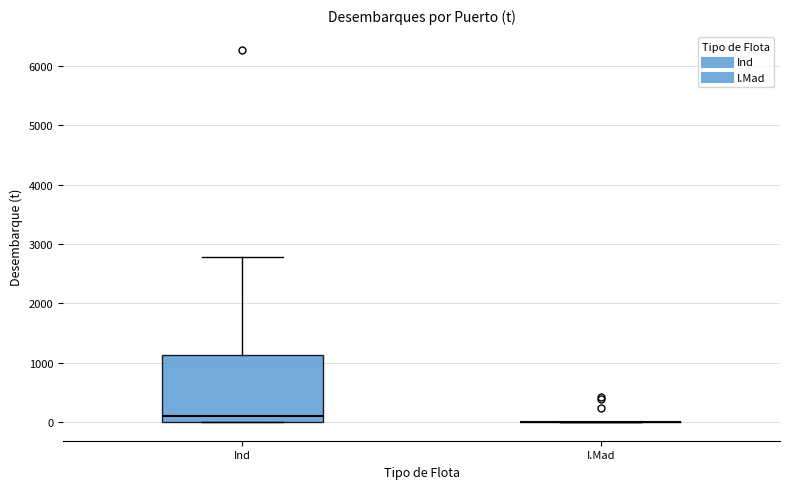

Comparing the boxes themselves (not the whiskers), which one is the tallest?

Ind